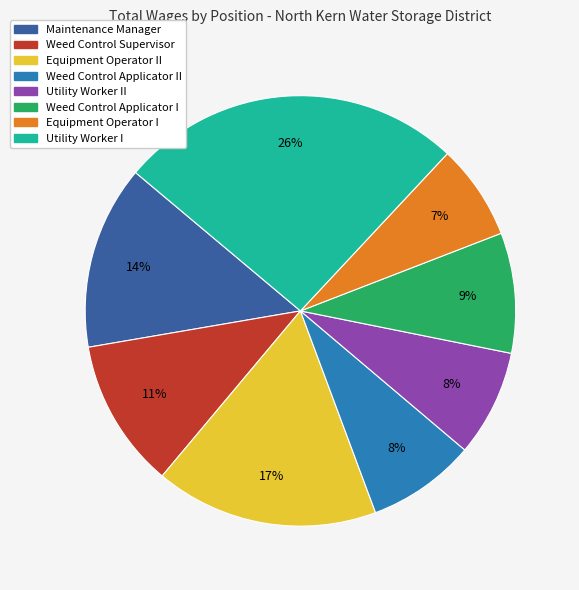

Which has a higher value, Equipment Operator II or Weed Control Applicator I?

Equipment Operator II